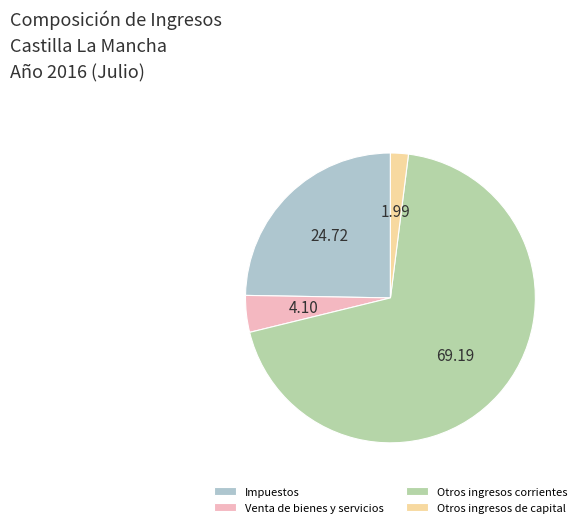

Which category has the biggest portion of the pie?

Otros ingresos corrientes